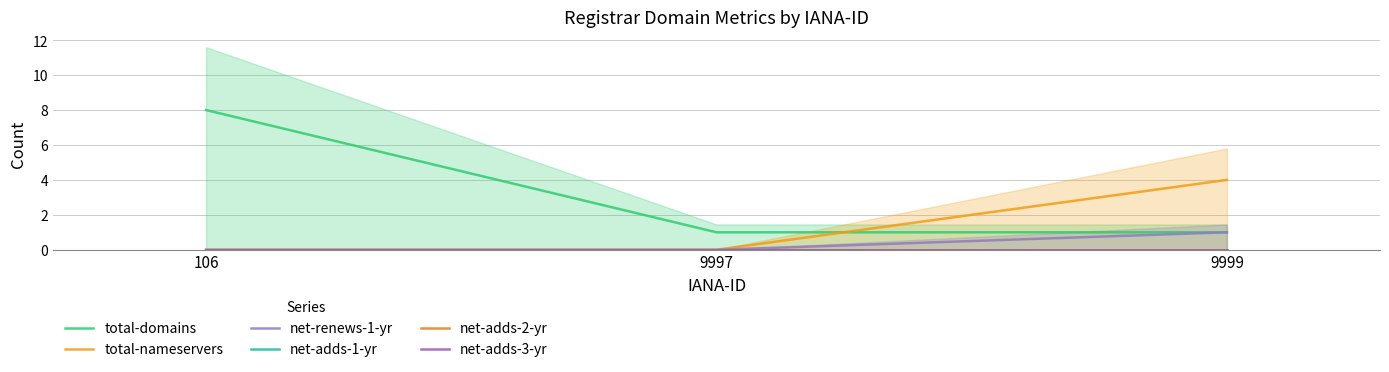

Rank the categories by net-adds-2-yr value from lowest to highest.

106, 9997, 9999